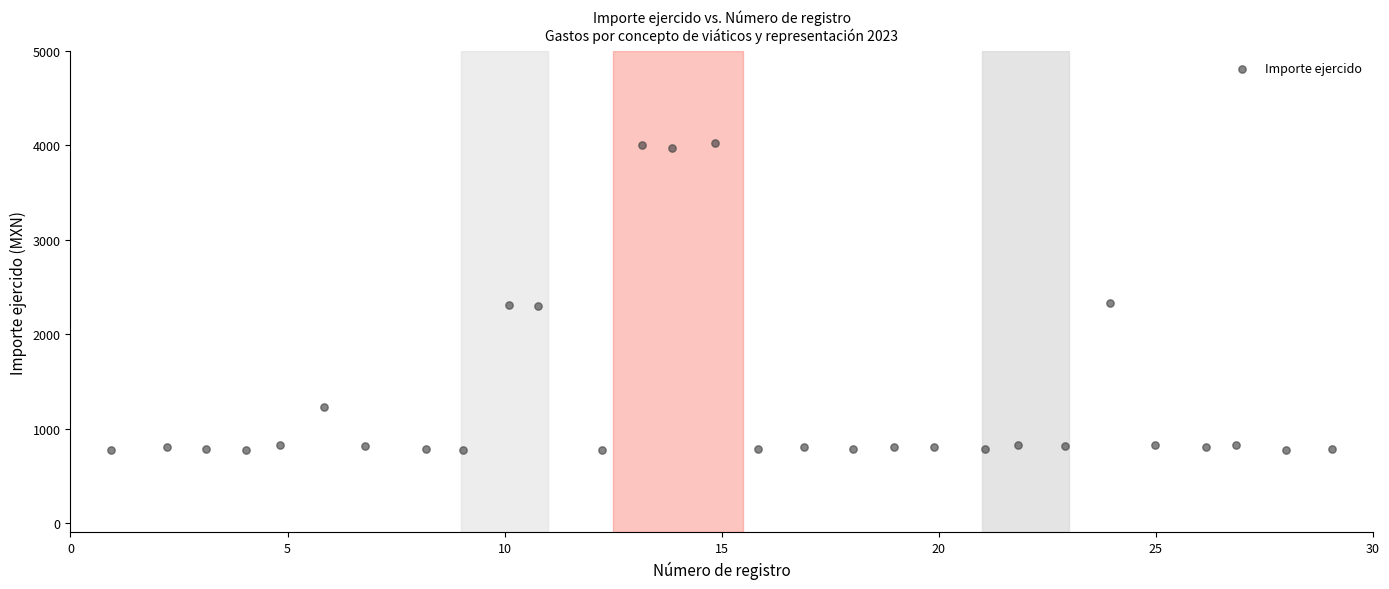

What is the range of Y values (max minus min)?

3251.8